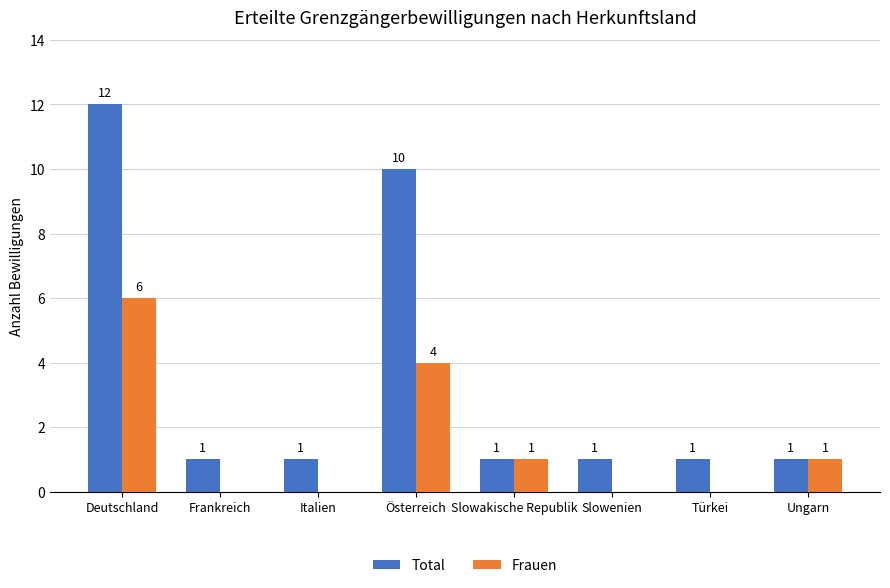

At which category is the sum across all series the highest?

Deutschland